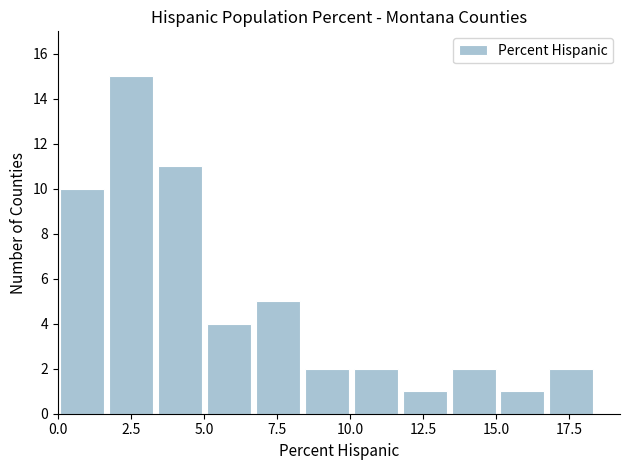

Read against the x-axis, roughly where is the centre of the tallest bar?

2.5